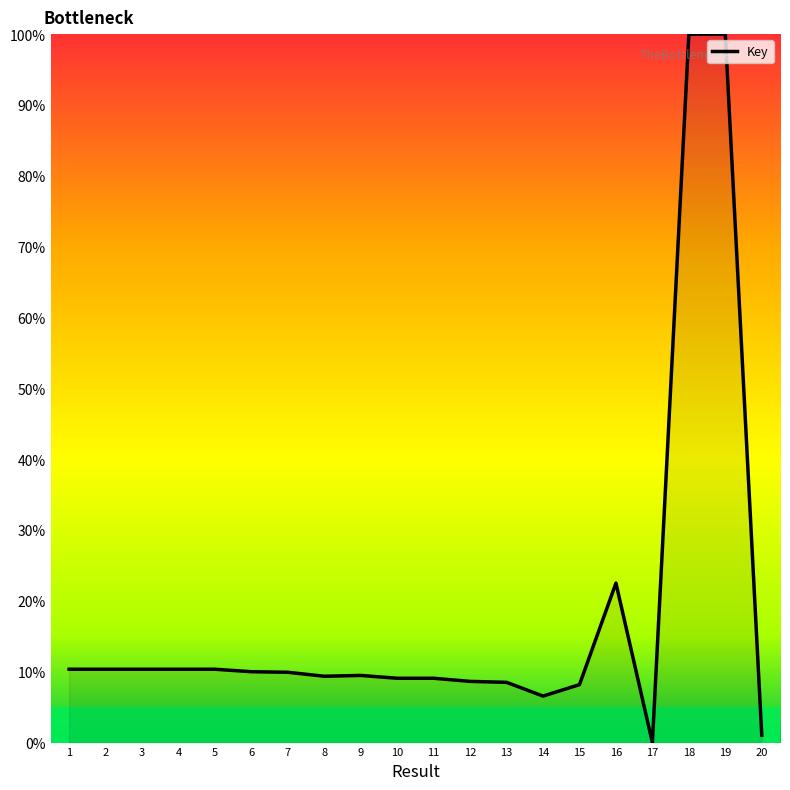

True or false: the data shows 3.9 at 2.

False